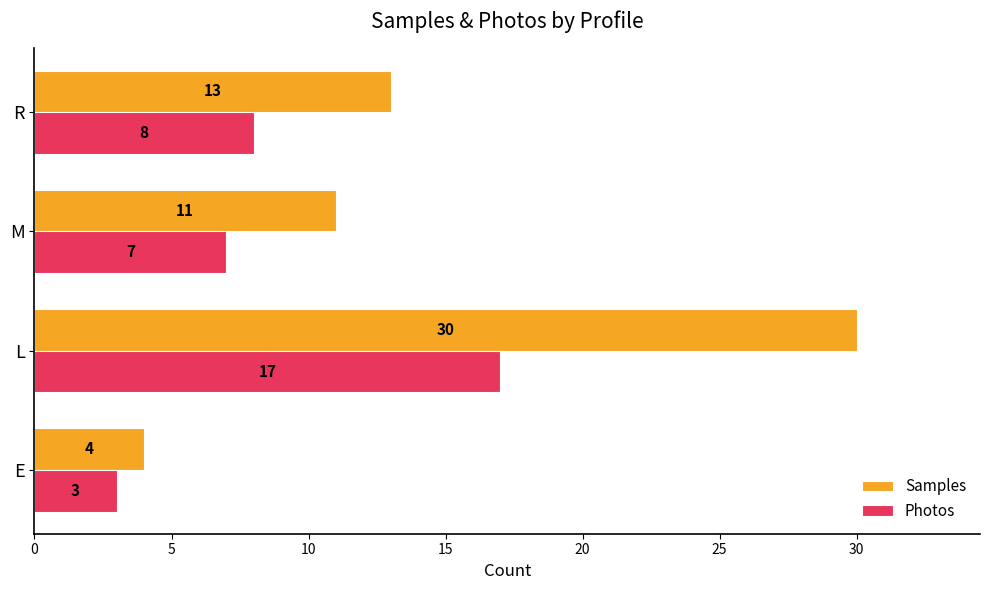

At how many categories does at least one series exceed 24?

1